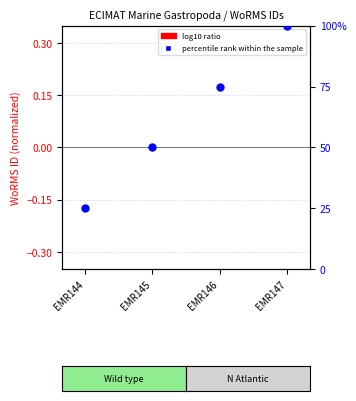

Which series has the largest total across all categories?

percentile rank within the sample